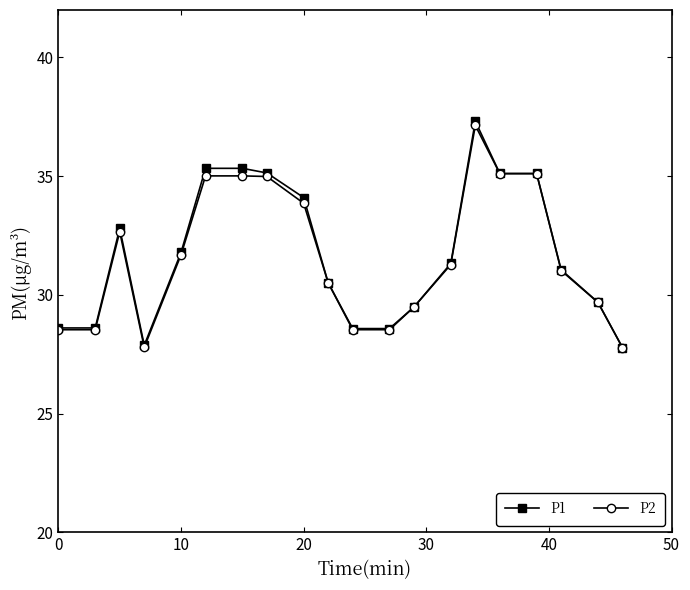

What is the minimum value shown in the chart?

27.8